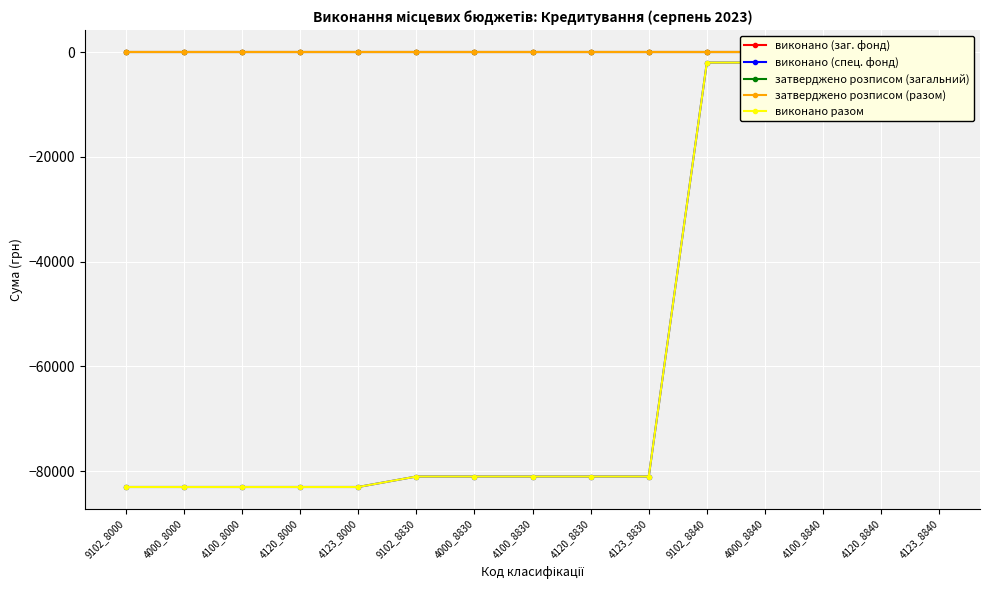

Which series changed the most between 9102_8000 and 4120_8840?

виконано (спец. фонд)